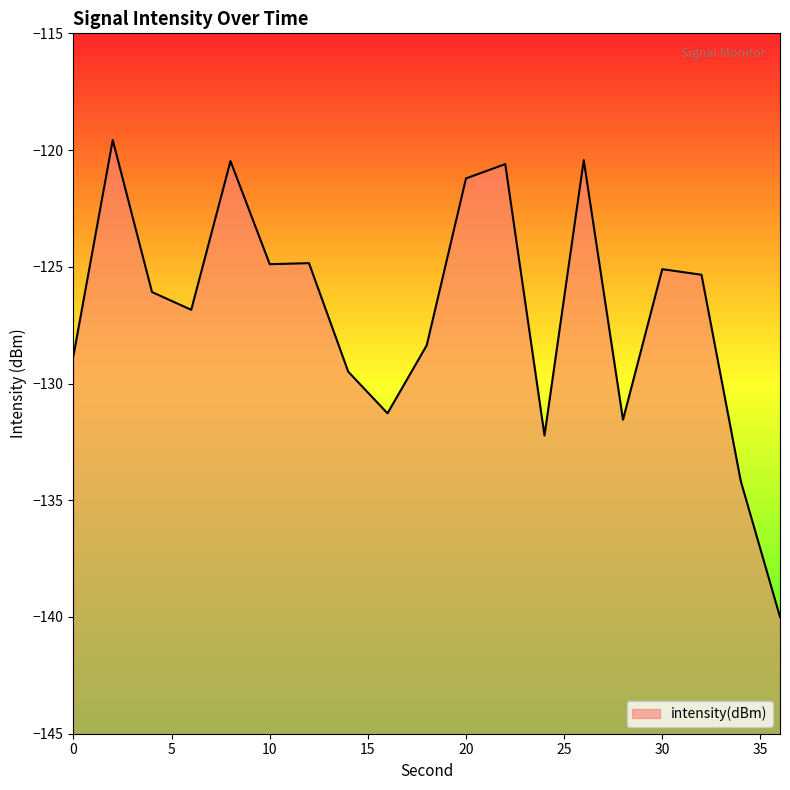

Reading right to left, transcribe all the data shown in this chart.

36=-140.0	34=-134.2	32=-125.3	30=-125.1	28=-131.6	26=-120.4	24=-132.2	22=-120.6	20=-121.2	18=-128.4	16=-131.3	14=-129.5	12=-124.8	10=-124.9	8=-120.5	6=-126.8	4=-126.1	2=-119.6	0=-128.8